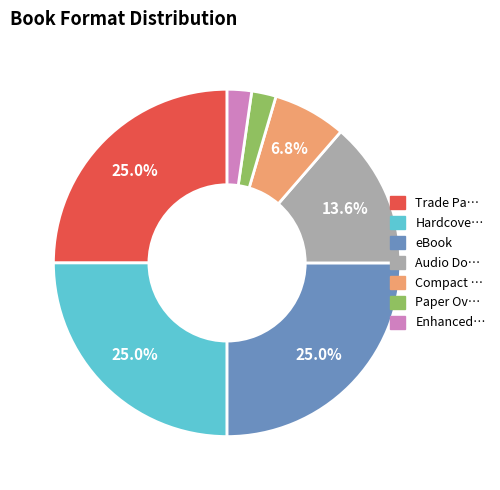

How many segments does this pie chart have?

7